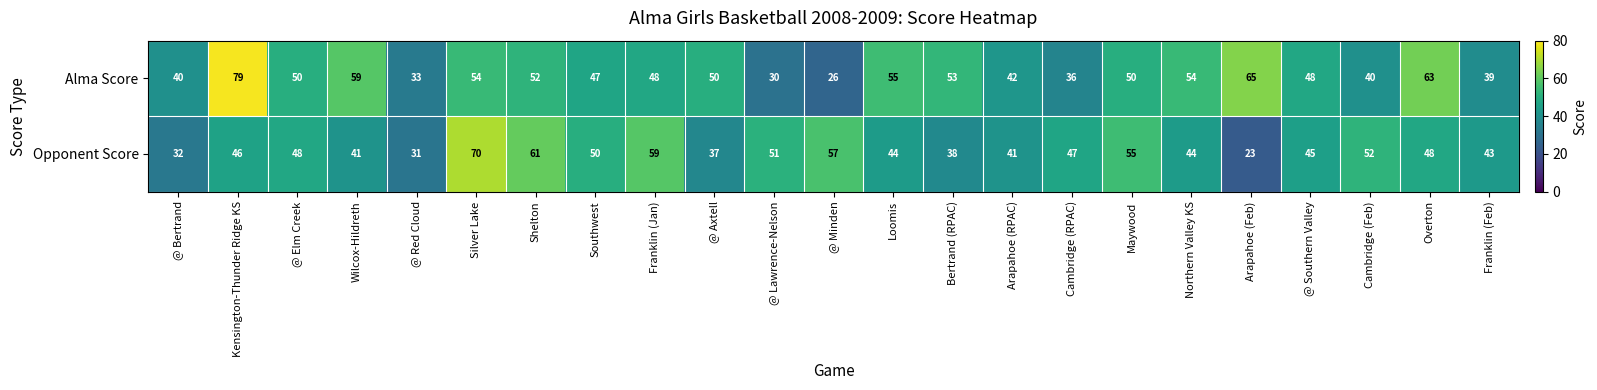

What is the highest value of the Opponent Score series?

70